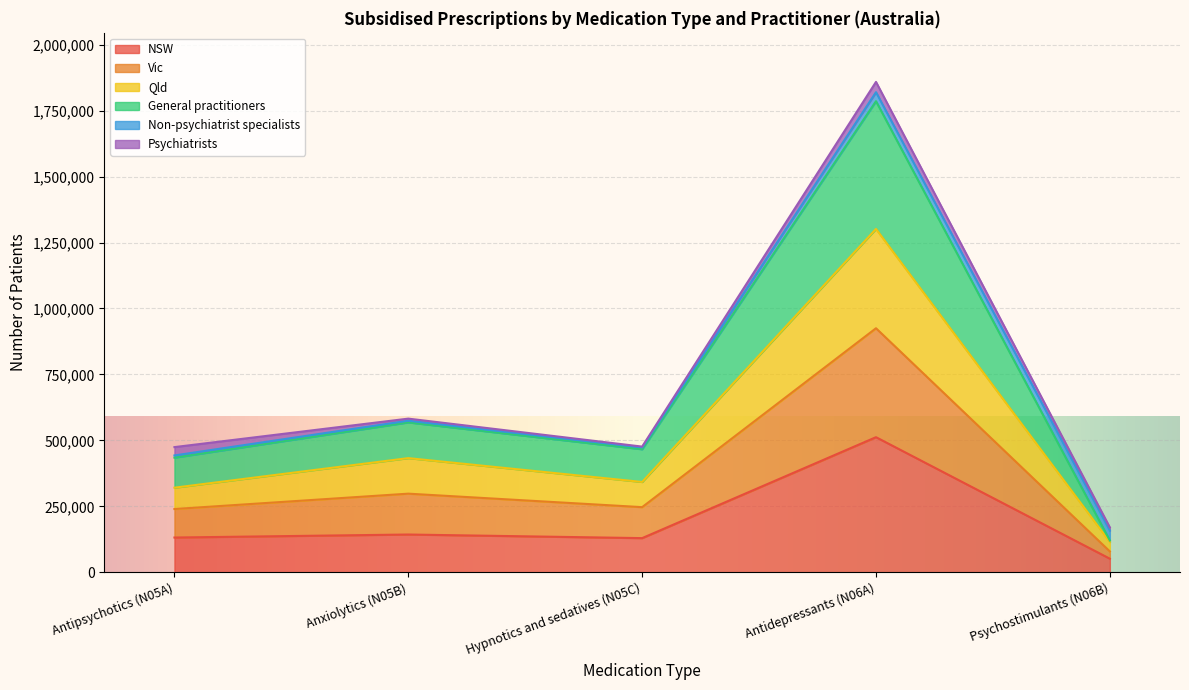

What is the smallest value displayed?

51506